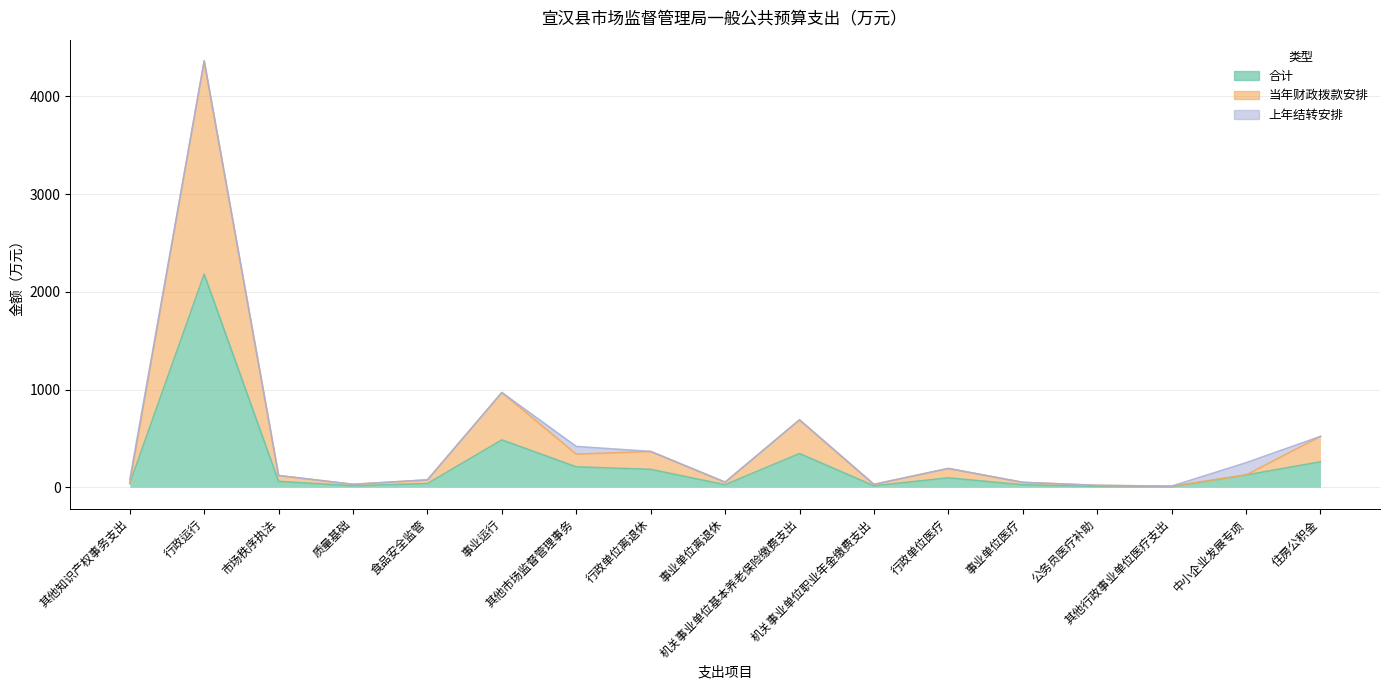

The 合计 series shows 183.1 at 行政单位离退休. True or false?

True